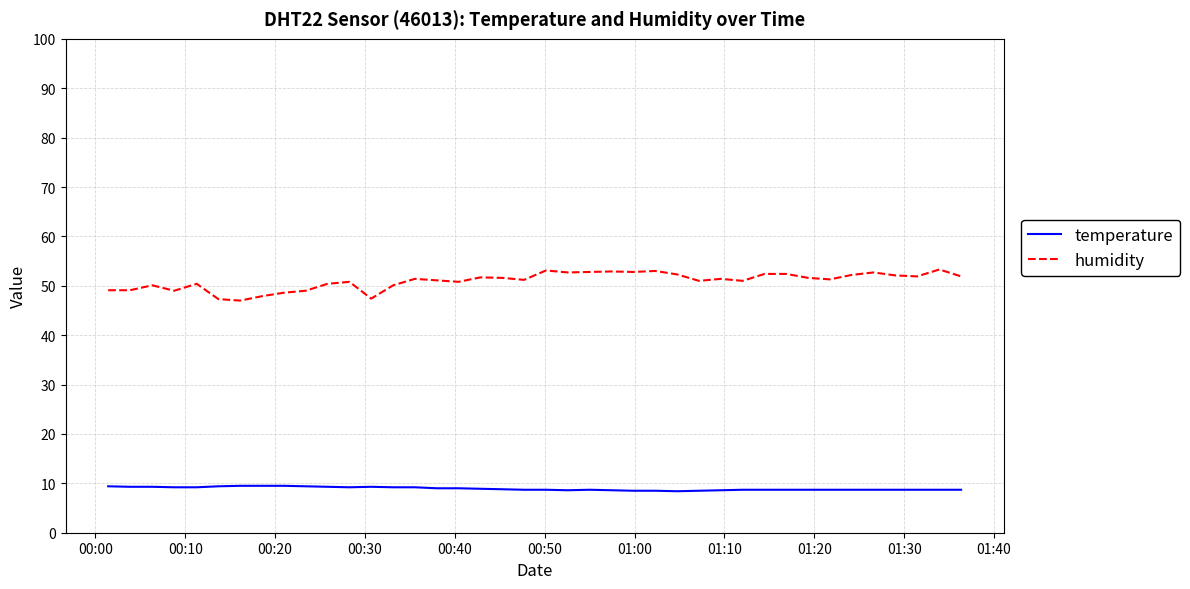

True or false: humidity and temperature intersect in this chart.

False